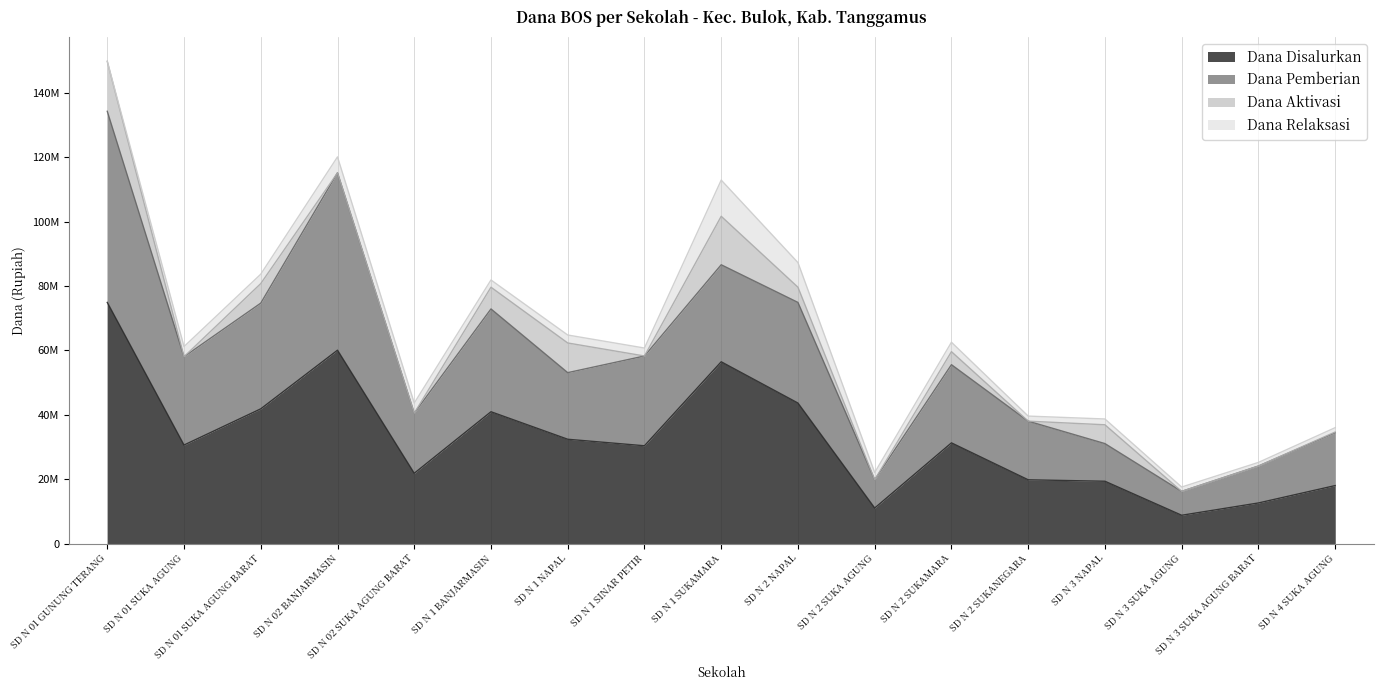

What are all the series names shown in the legend?

Dana Disalurkan, Dana Pemberian, Dana Aktivasi, Dana Relaksasi